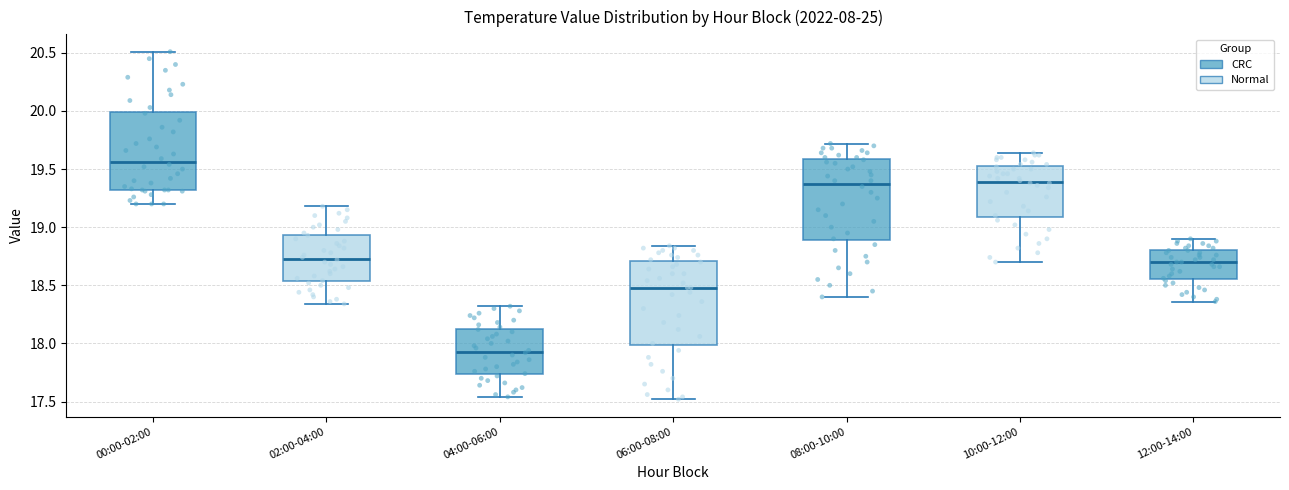

Reading left to right, transcribe this box plot: for each box, give where its median line is, the range the box spans, and where its two whiskers end, as read against the y-axis. The values are not printed on the chart, so give them approximately, as read against the axis.

00:00-02:00: median 19.55, box 19.30 to 20.00, whiskers 19.20 to 20.50
02:00-04:00: median 18.75, box 18.55 to 18.95, whiskers 18.35 to 19.20
04:00-06:00: median 17.95, box 17.75 to 18.15, whiskers 17.55 to 18.30
06:00-08:00: median 18.50, box 18.00 to 18.70, whiskers 17.50 to 18.85
08:00-10:00: median 19.40, box 18.90 to 19.60, whiskers 18.40 to 19.70
10:00-12:00: median 19.40, box 19.10 to 19.55, whiskers 18.70 to 19.65
12:00-14:00: median 18.70, box 18.55 to 18.80, whiskers 18.35 to 18.90